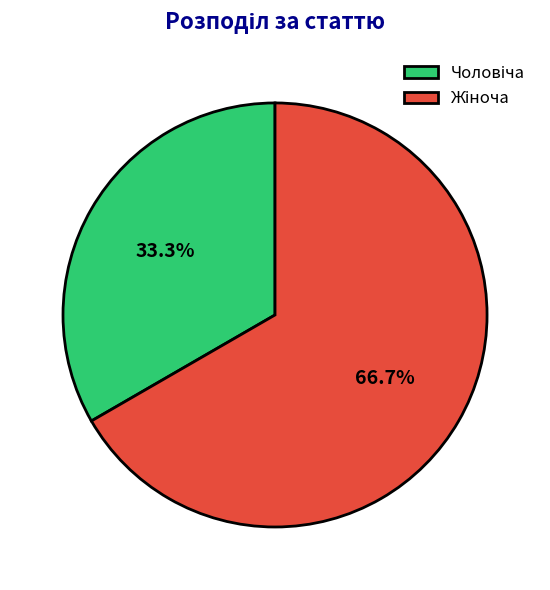

Does any single category account for the majority?

Yes